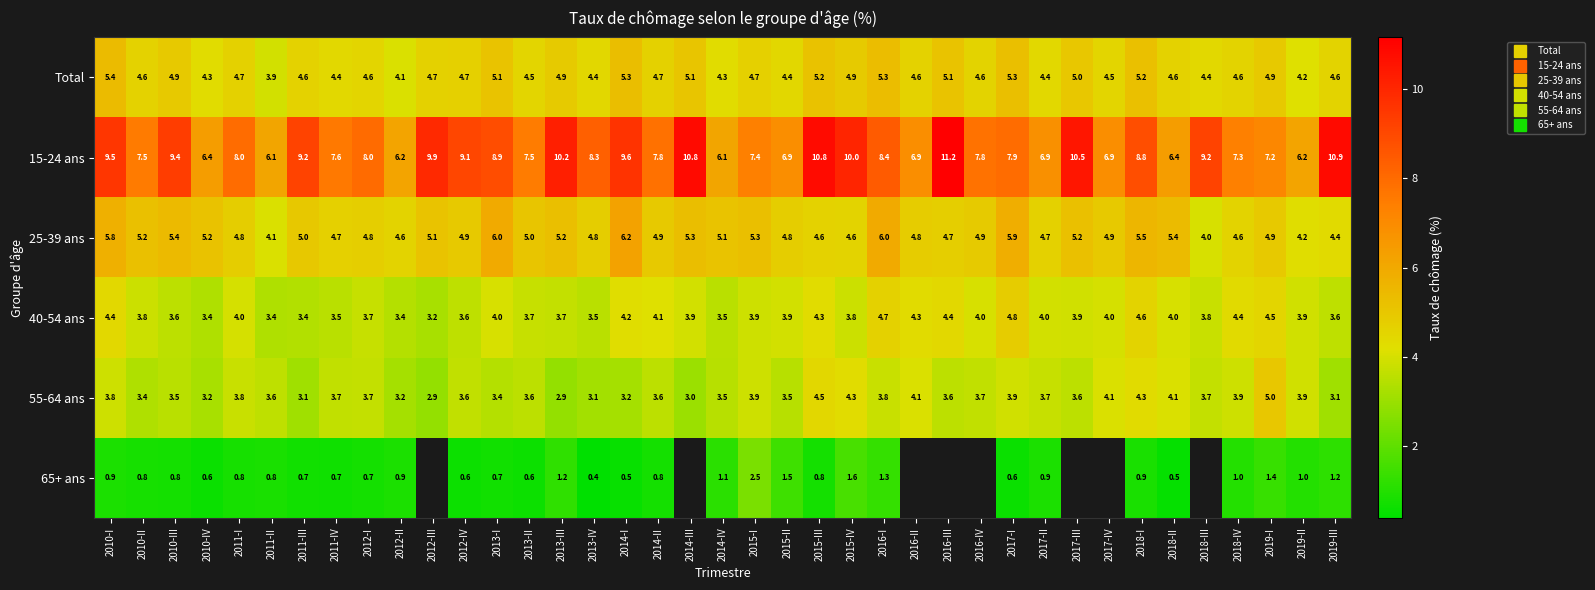

The 65+ ans series shows 0.2 at 2011-II. True or false?

False